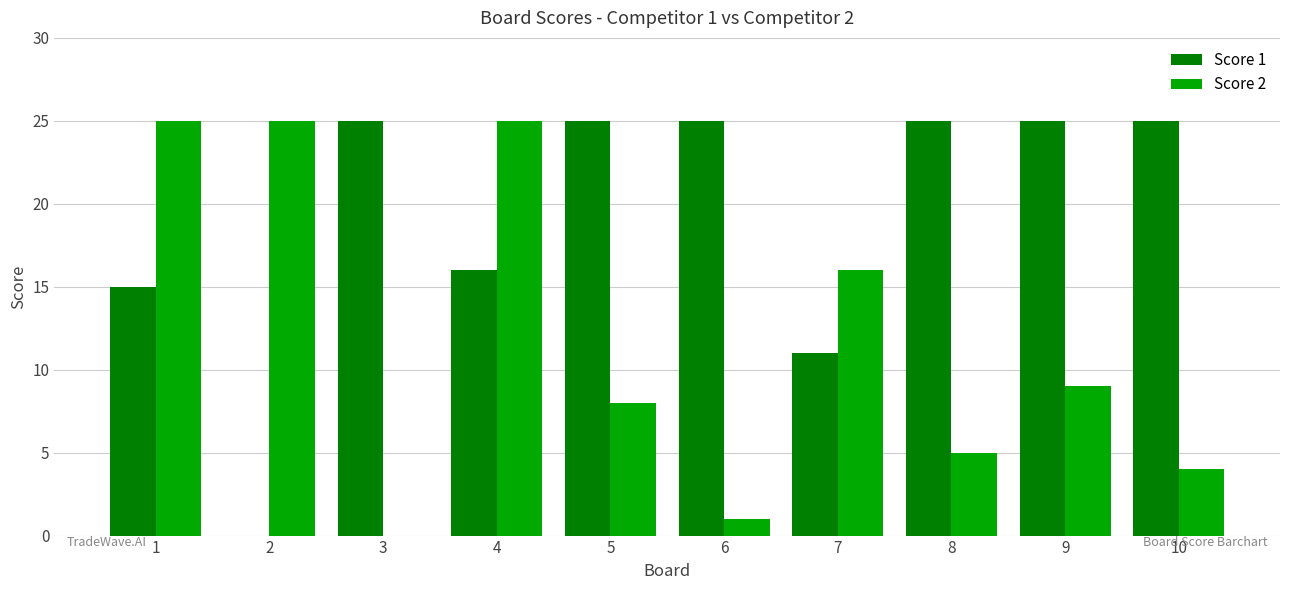

How many data points does each series have?

10